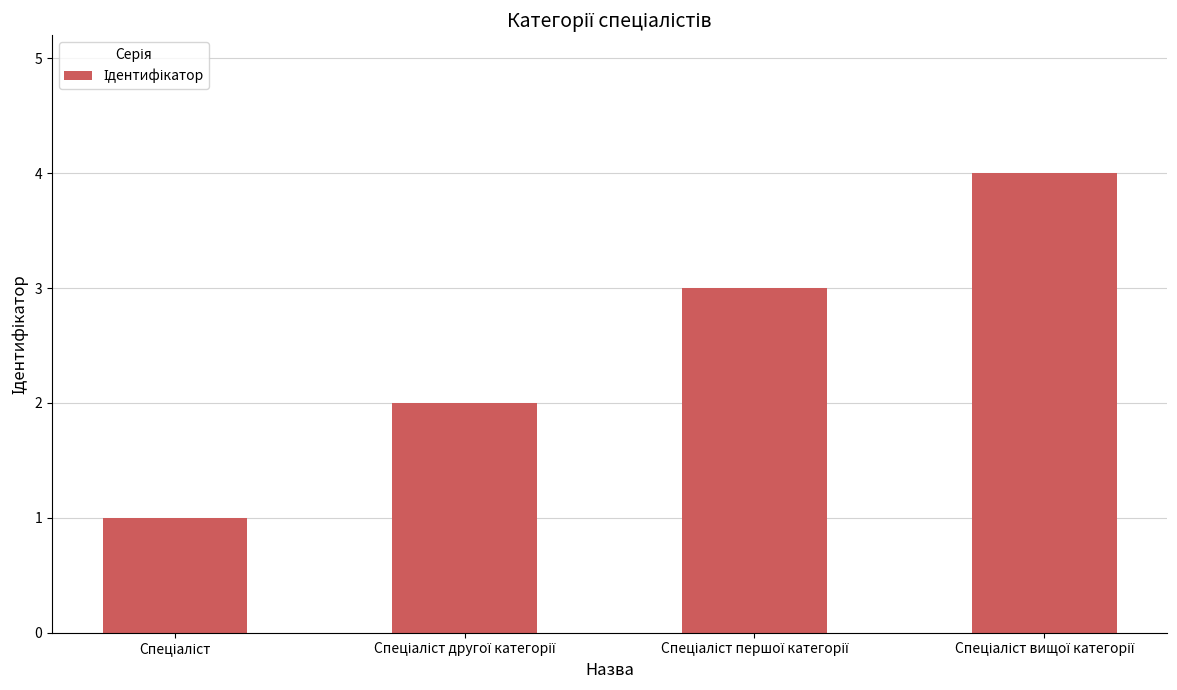

What is the difference between the maximum and minimum values?

3